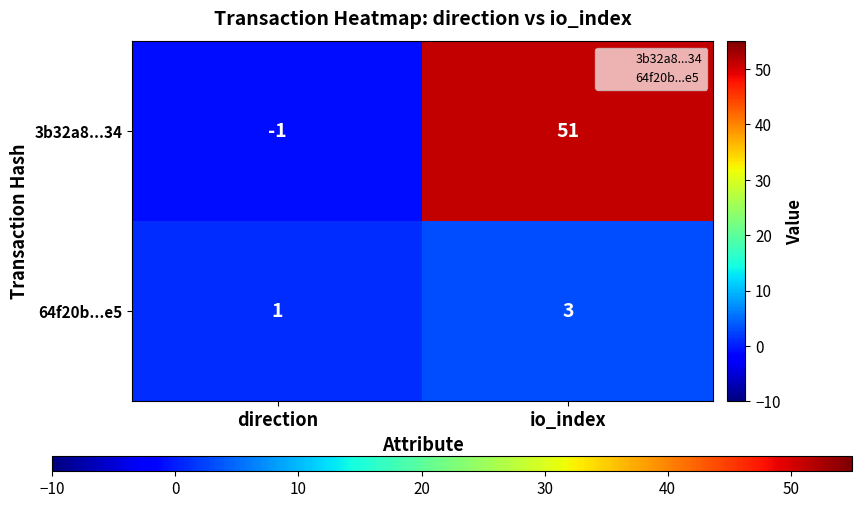

Reading left to right, transcribe all the data shown in this chart.

3b32a8...34: -1	51
64f20b...e5: 1	3